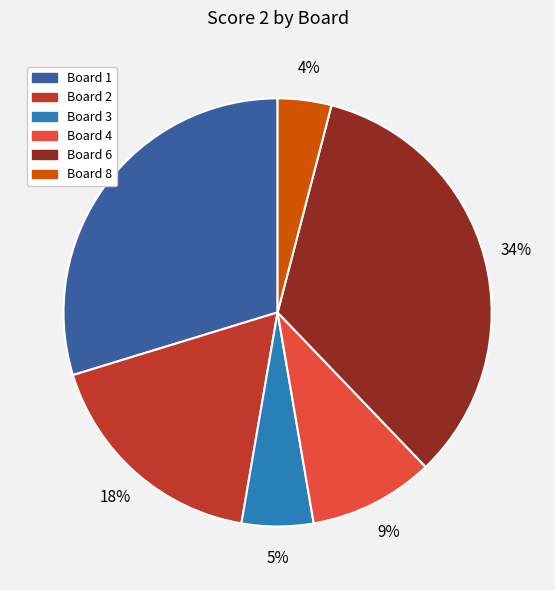

Which slice is the smallest?

Board 8